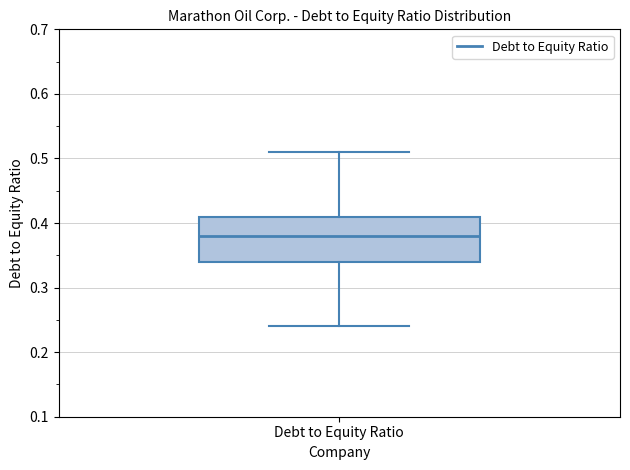

Read this box plot against the y-axis: the position of the median line, the range covered by the box, and the ends of both whiskers. The values are not printed on the chart, so give them approximately, as read against the axis.

median 0.38, box 0.34 to 0.41, whiskers 0.24 to 0.51